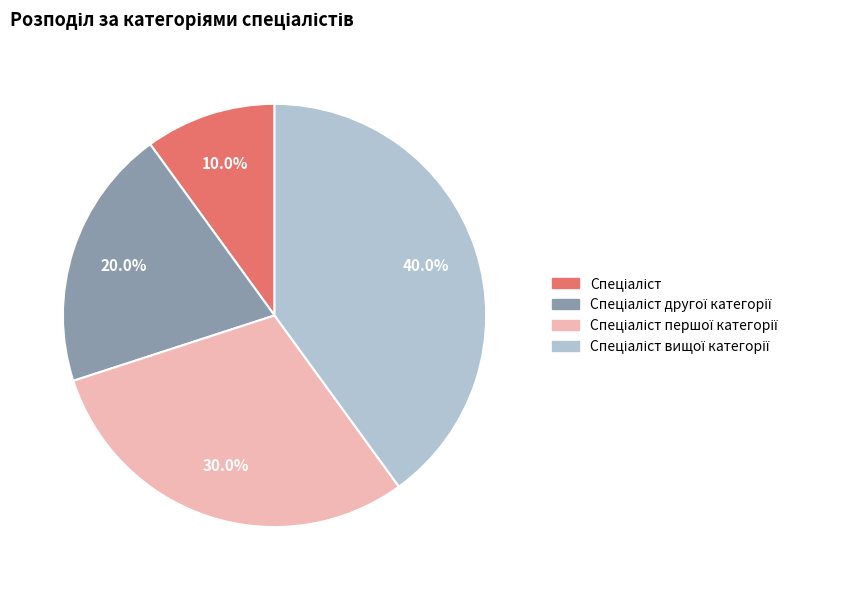

Is there a majority slice in this chart?

No